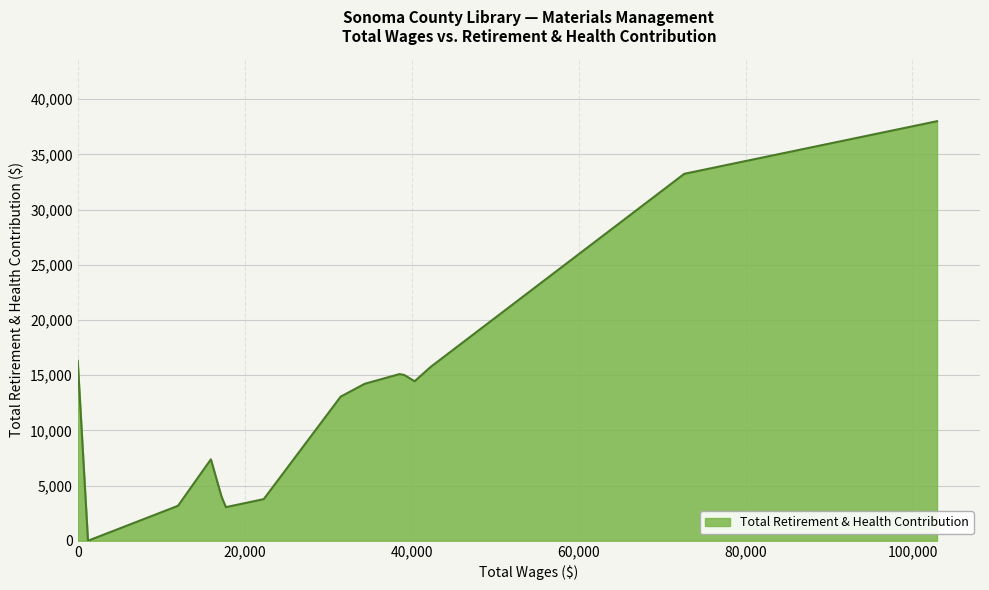

What is the difference between the maximum and minimum values?

38003